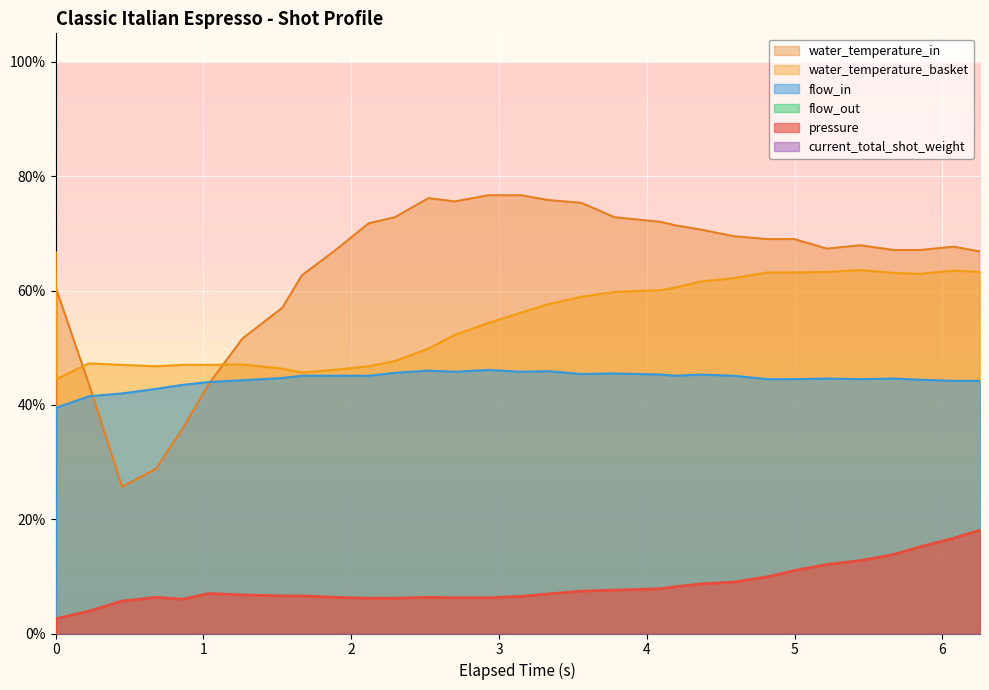

Reading left to right, list all the values displayed in this chart.

pressure: 0.0	2.6	3.9	5.7	6.3	6.0	7.0	6.8	6.6	6.6	6.3	6.2	6.2	6.3	6.2	6.2	6.5	6.9	7.4	7.6	7.8	8.2	8.7	9.0	9.9	11.0	12.1	12.8	13.8	15.2	16.7	18.1
flow_in: 0.0	39.5	41.5	42.0	42.8	43.5	44.0	44.3	44.7	45.1	45.1	45.1	45.6	46.0	45.8	46.1	45.8	45.9	45.4	45.5	45.3	45.1	45.3	45.1	44.5	44.5	44.6	44.5	44.6	44.4	44.2	44.2
water_temperature_in: -666.7	60.3	43.7	25.7	28.8	35.8	43.7	51.6	57.0	62.7	67.1	71.8	72.8	76.2	75.6	76.7	76.7	75.8	75.3	72.8	72.0	71.4	70.7	69.5	69.0	69.0	67.3	67.9	67.1	67.1	67.7	66.8
water_temperature_basket: 66.7	44.5	47.3	47.0	46.8	47.0	47.0	47.1	46.3	45.7	46.2	46.8	47.7	49.8	52.2	54.3	56.2	57.6	58.9	59.8	60.1	60.5	61.6	62.2	63.2	63.2	63.3	63.6	63.1	62.9	63.5	63.3